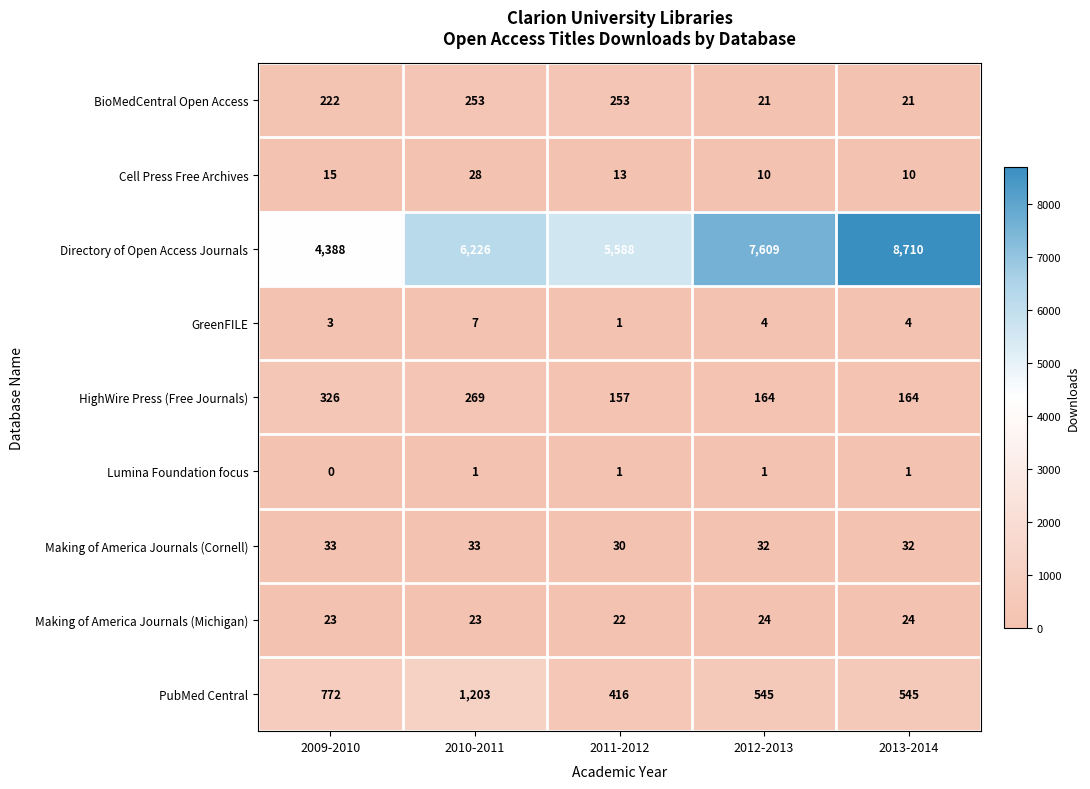

Which category has the highest value across all series?

2013-2014